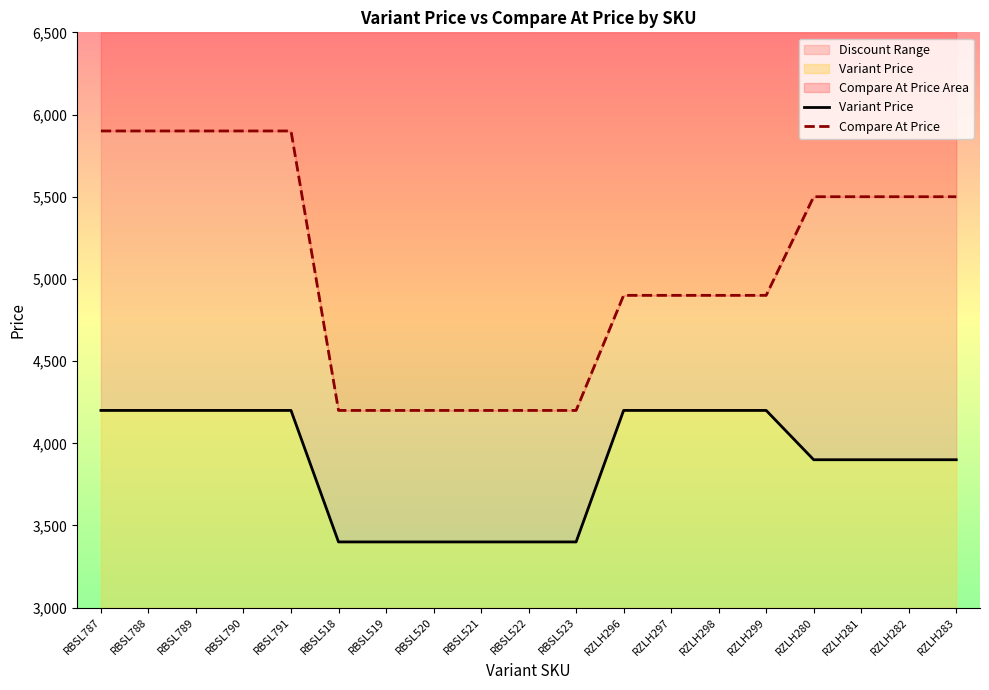

The Variant Price series shows 3900 at RZLH282. True or false?

True